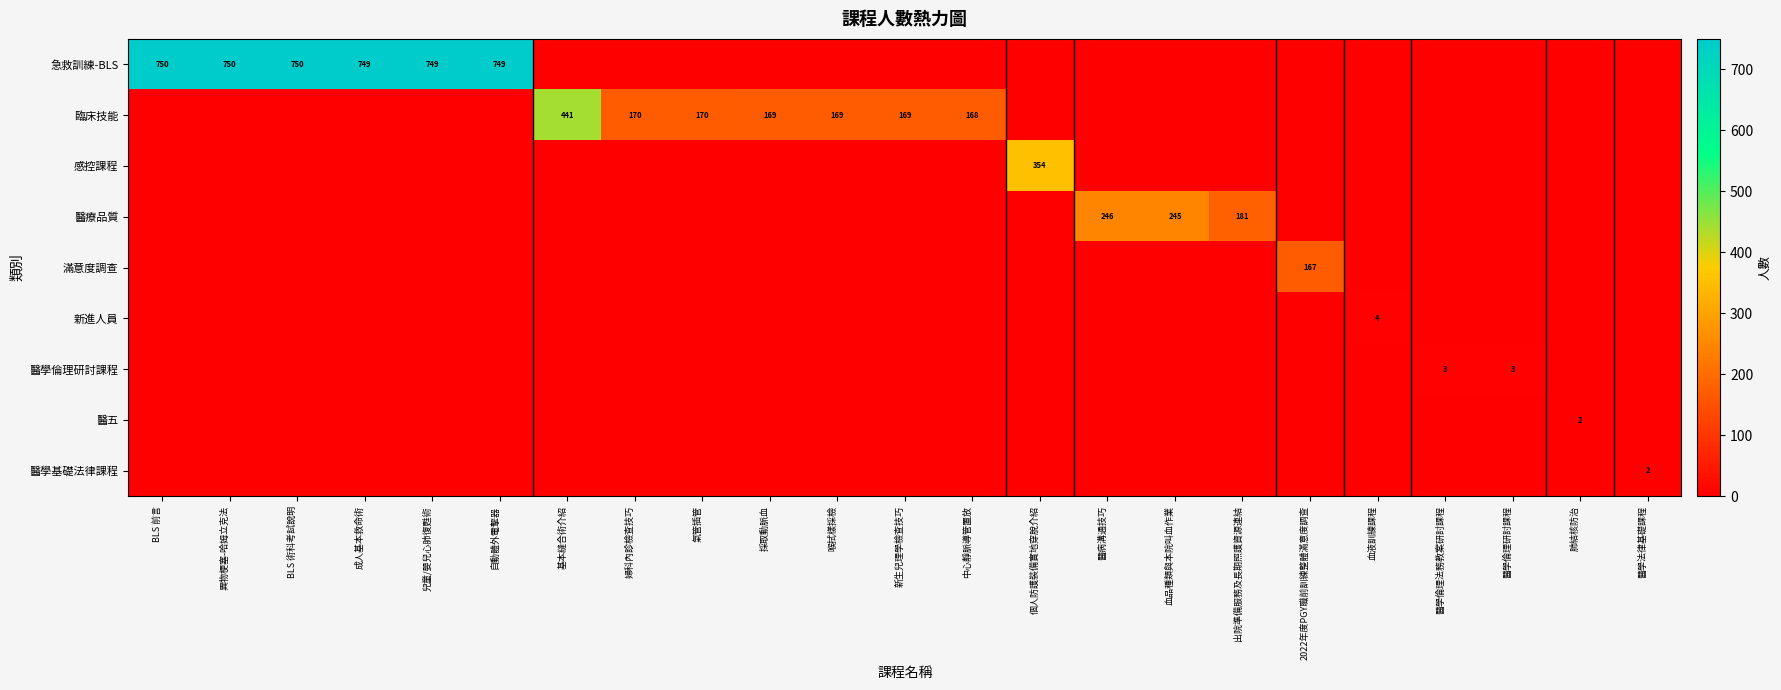

How many data points in 醫療品質 are above 0?

3